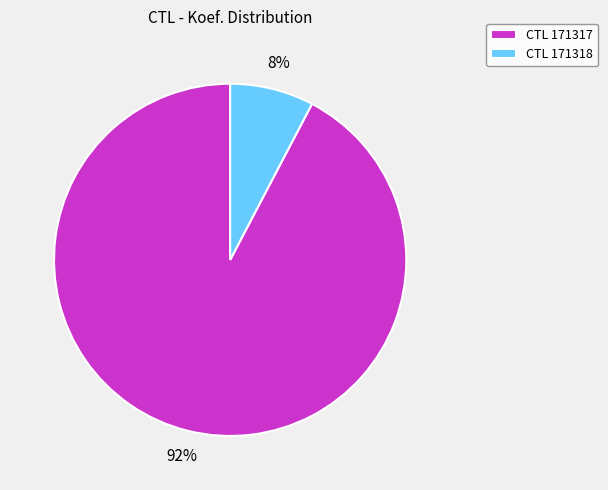

Which has a higher value, CTL 171318 or CTL 171317?

CTL 171317